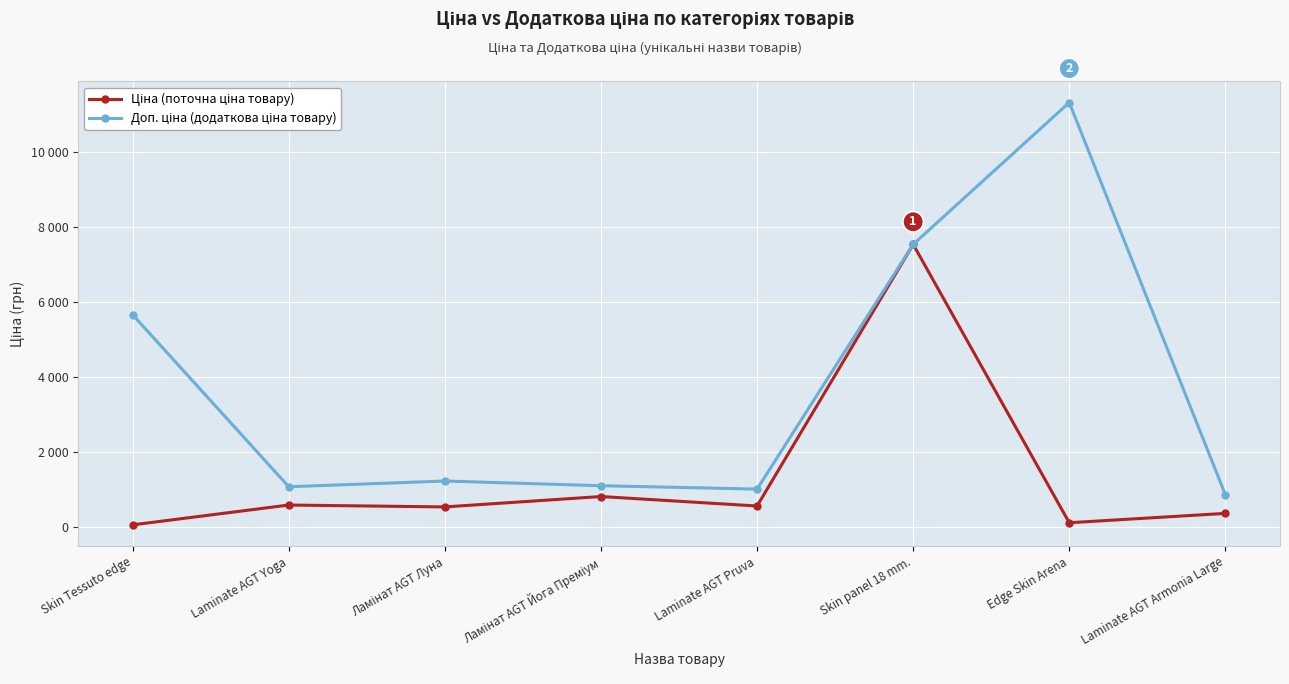

The Доп. ціна series shows 1101.8 at Ламінат AGT Йога Преміум. True or false?

True